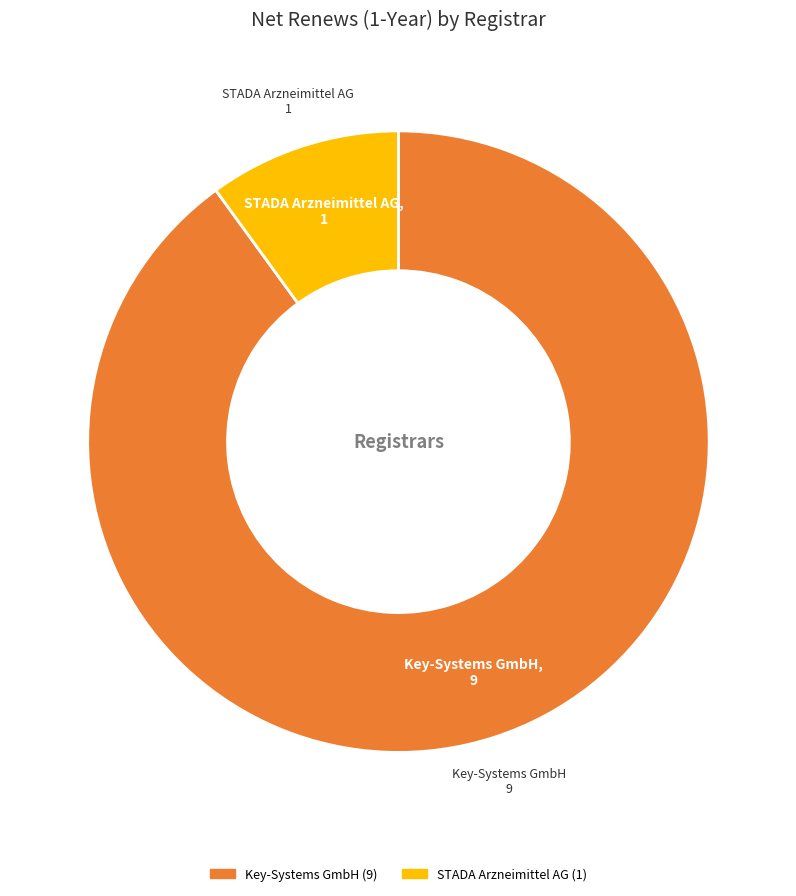

Is there any slice that represents more than half of the pie?

Yes